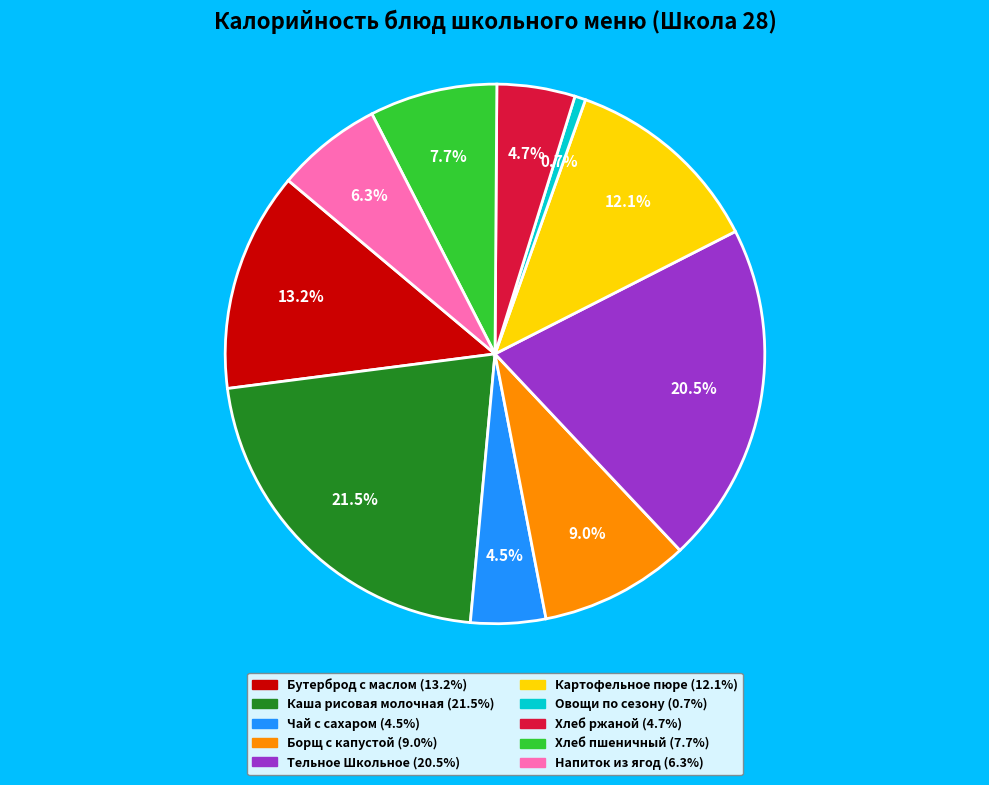

Is Каша рисовая молочная the majority of the pie?

No